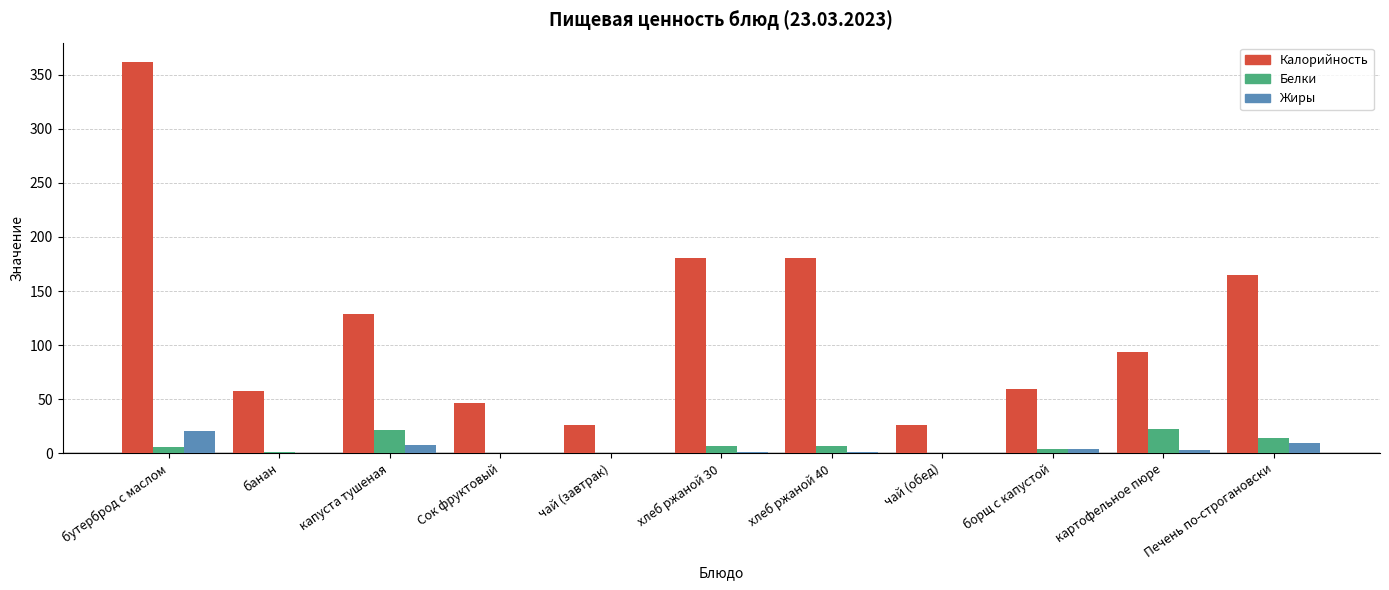

How many data points in Калорийность are above 93?

6